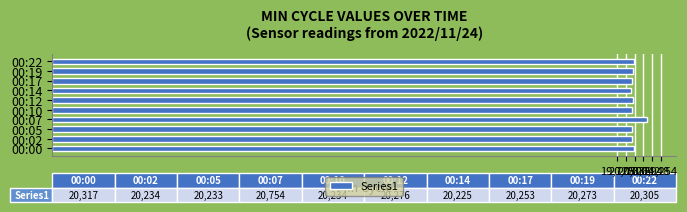

What is the change in value from 00:07 to 00:14?

-529